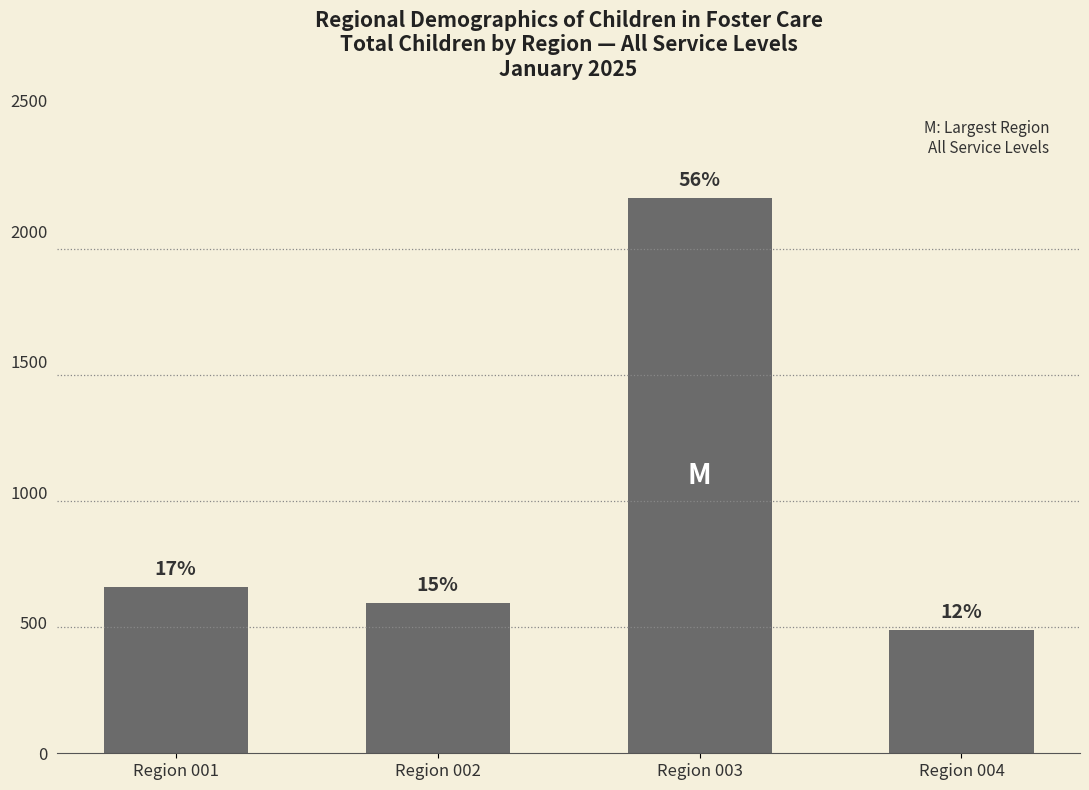

Reading left to right, transcribe all the data shown in this chart.

Region 001=638	Region 002=575	Region 003=2127	Region 004=474